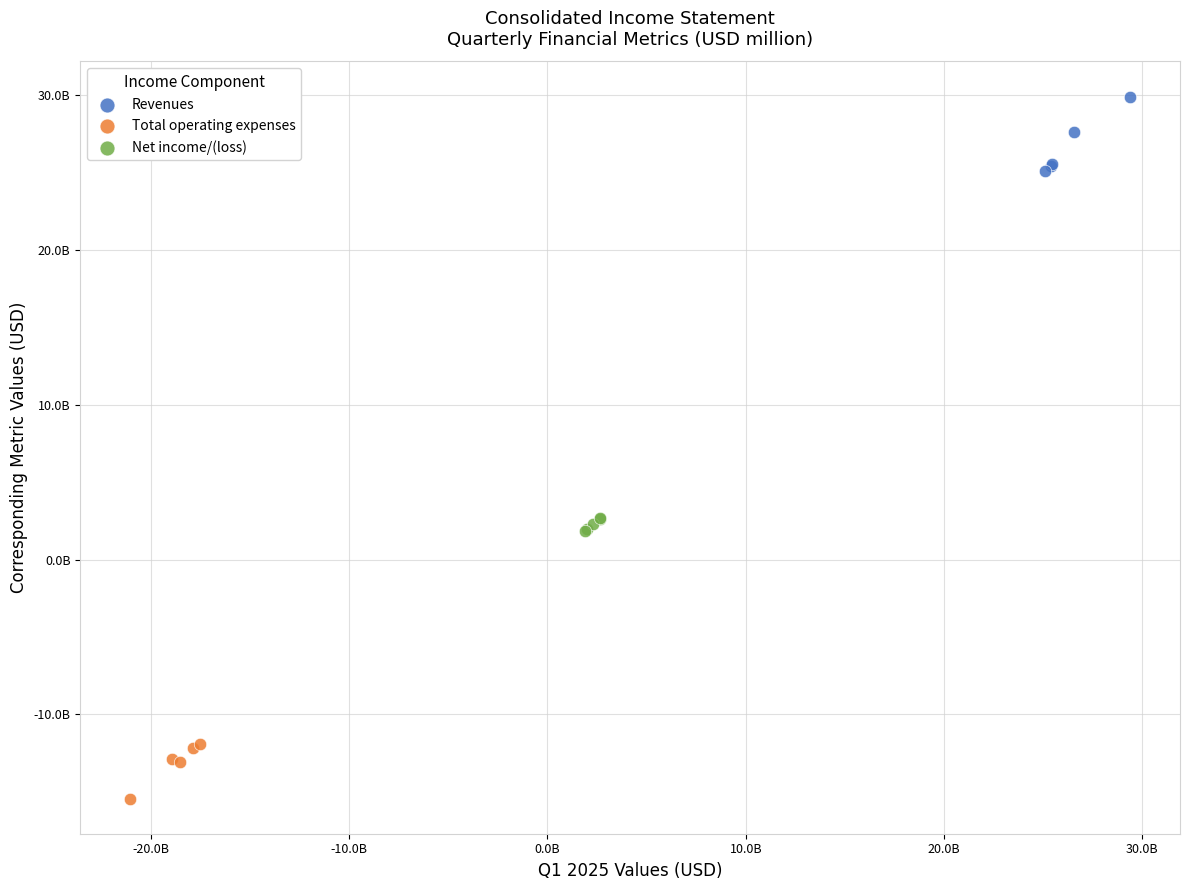

What are all the series names shown in the legend?

Revenues, Total operating expenses, Net income/(loss)